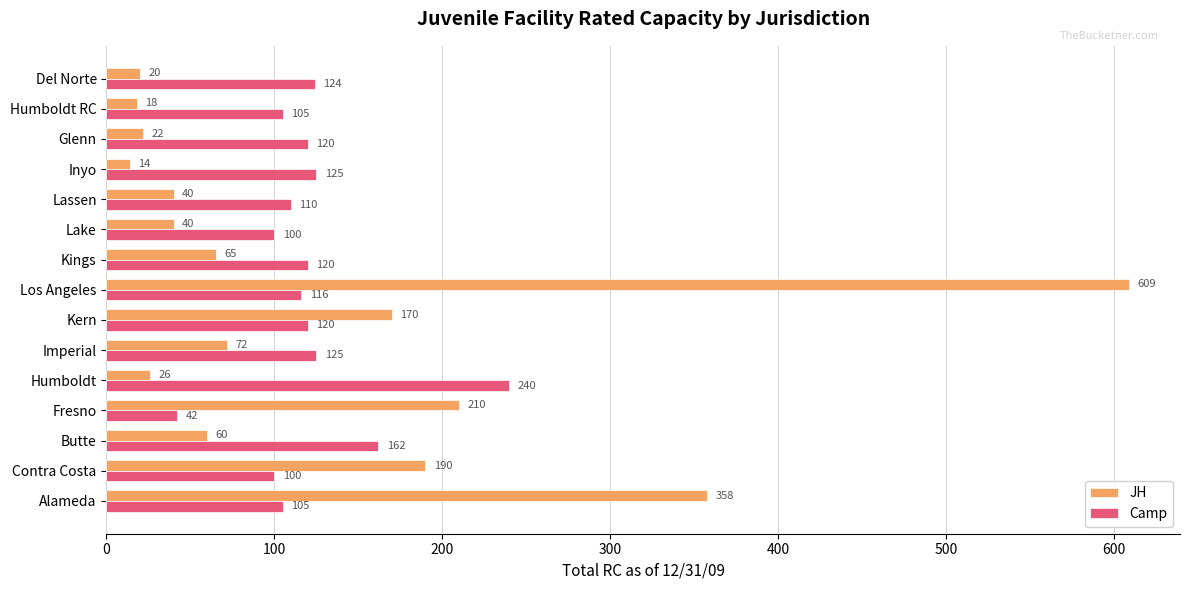

Which category has the highest value across all series?

Los Angeles